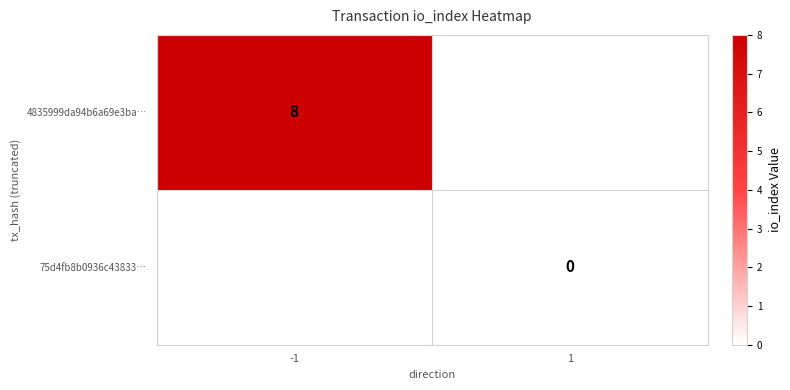

Is it true that 4835999da94b6a69e3ba… equals 2 at -1?

False